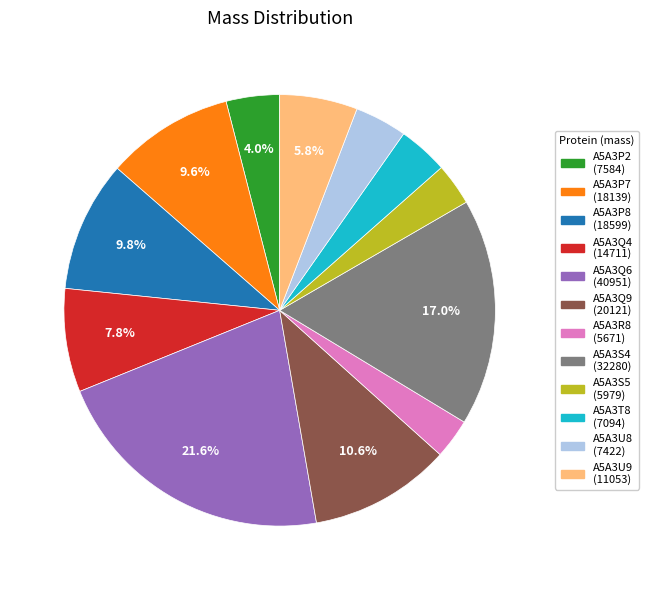

Is there any slice that represents more than half of the pie?

No